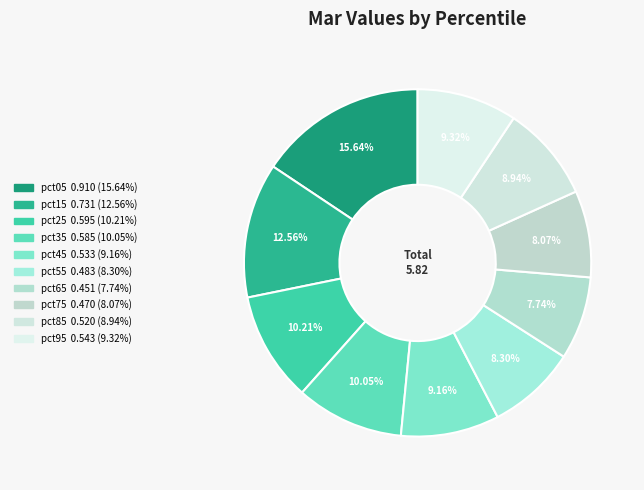

Which slice is the largest?

pct05